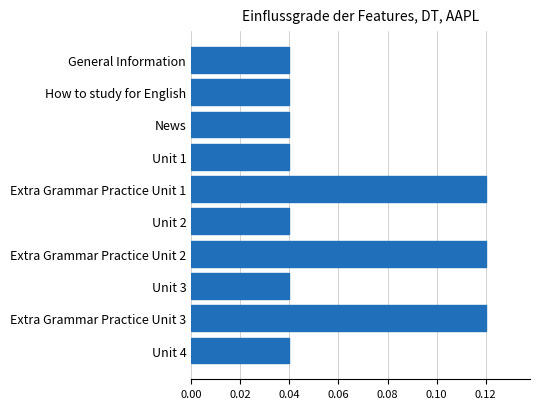

What is the label of the 5th bar from the top?

Extra Grammar Practice Unit 1